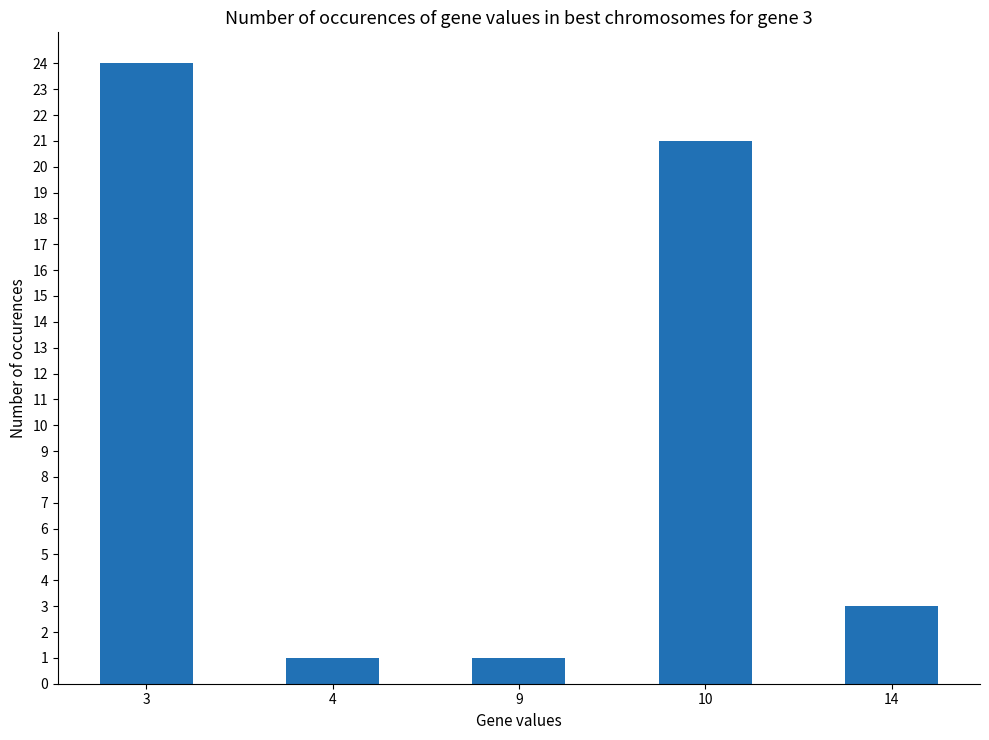

What is the change in value from 9 to 14?

+2